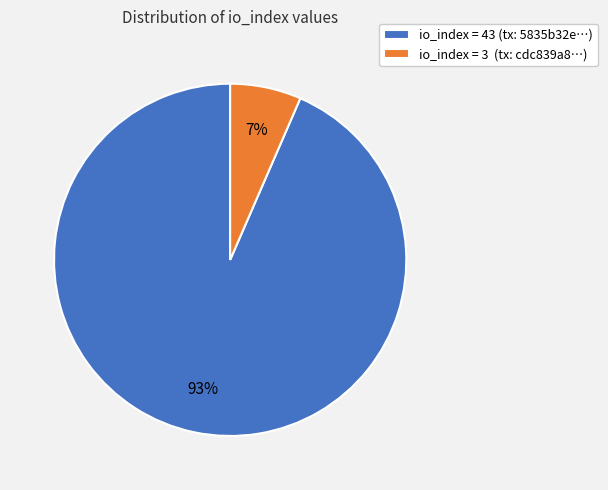

To the nearest percent, what is the combined percentage of io_index = 43 (tx: 5835b32e…) and io_index = 3 (tx: cdc839a8…)?

100%